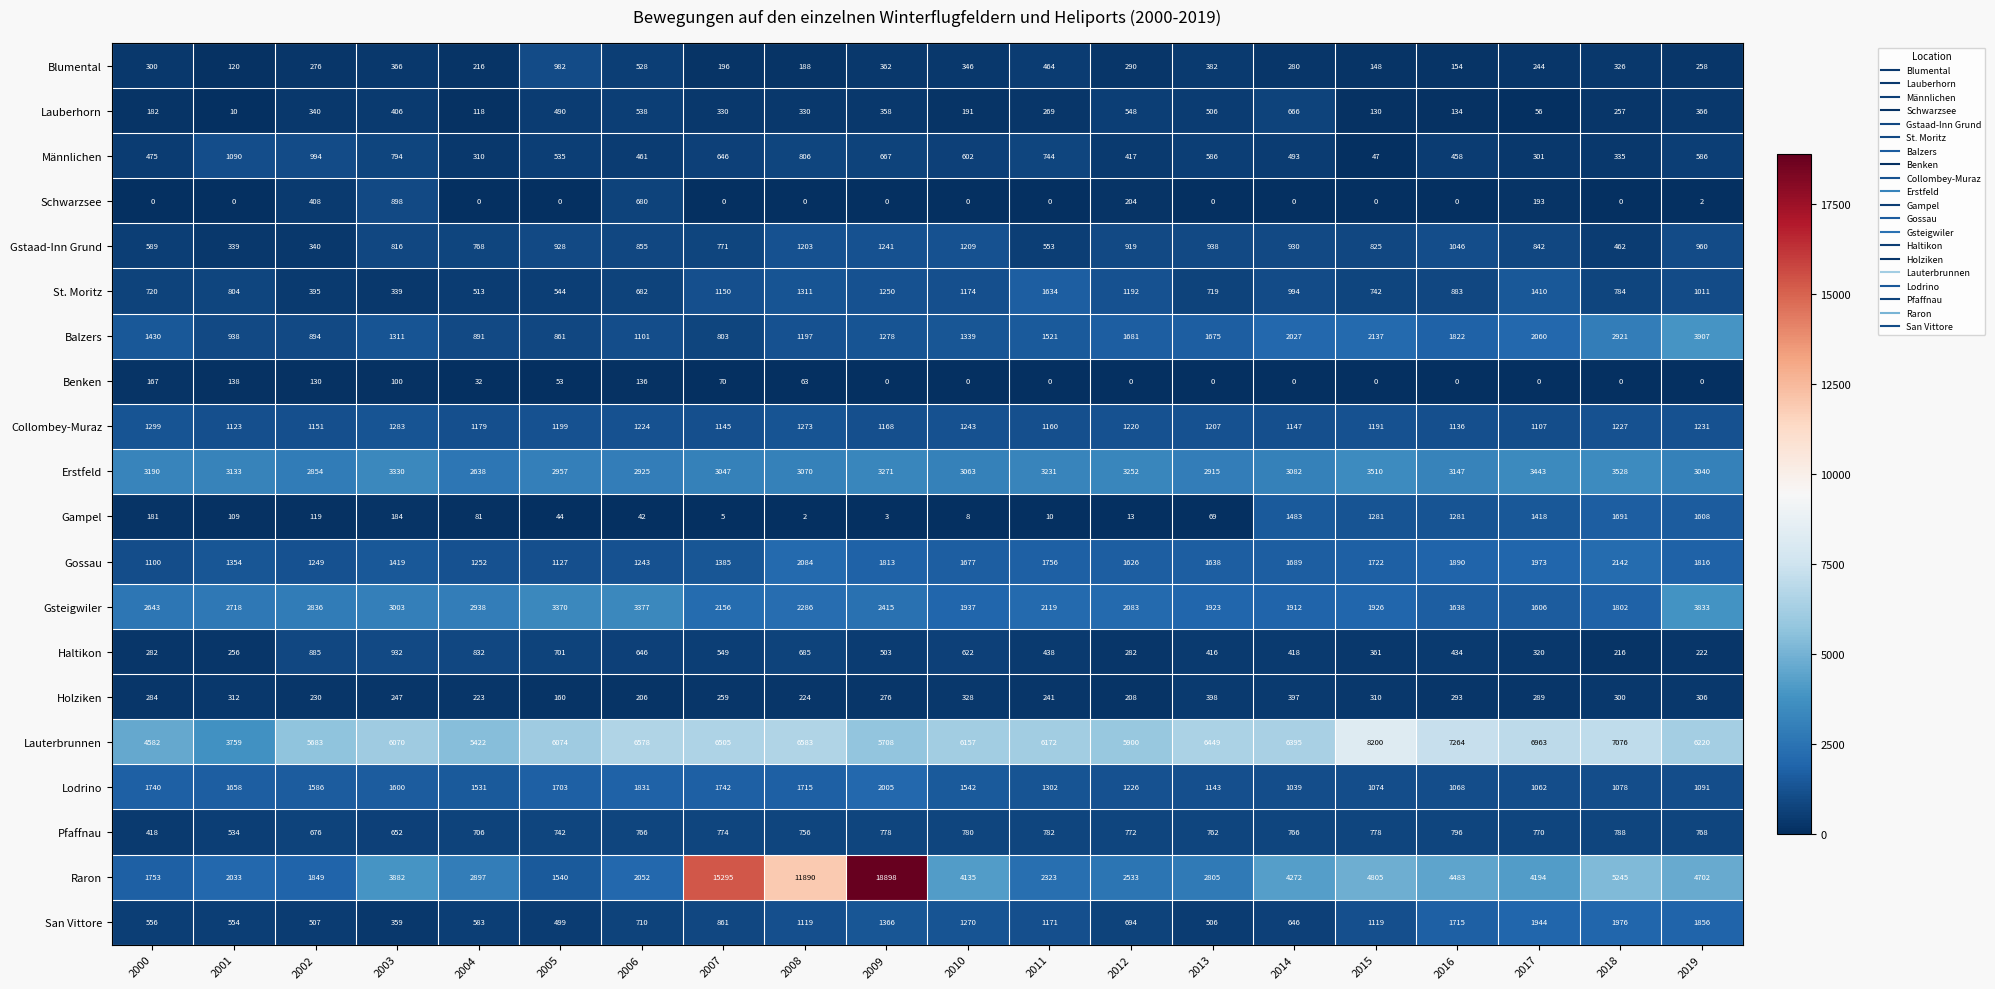

At which category does the chart reach its peak across all series?

2009